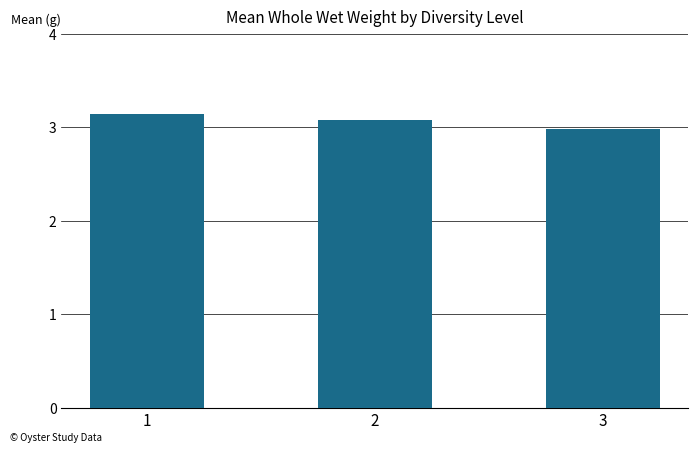

How many values are between 2 and 3?

1